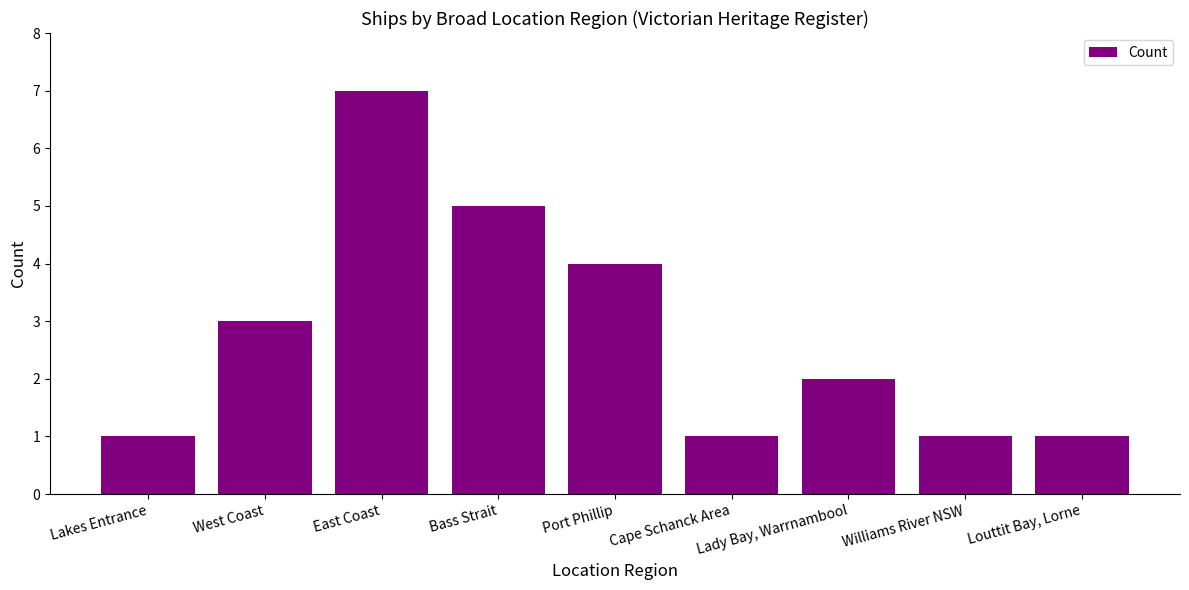

What is the difference between the values at Port Phillip and West Coast?

1